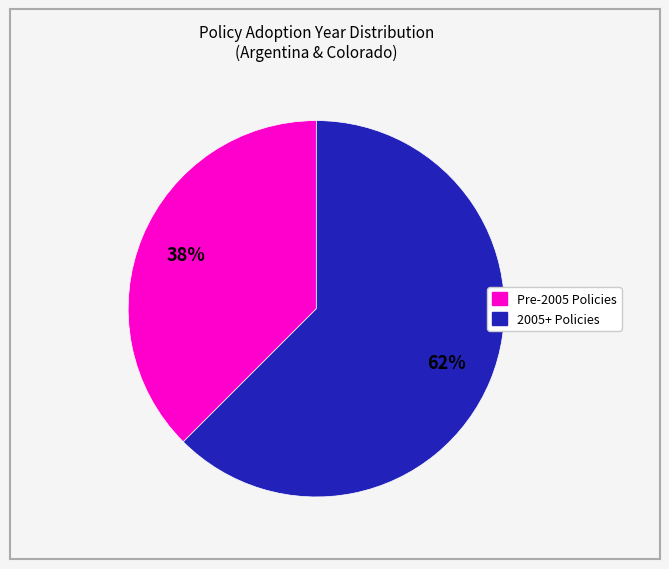

To the nearest percent, what is the average slice percentage?

50%